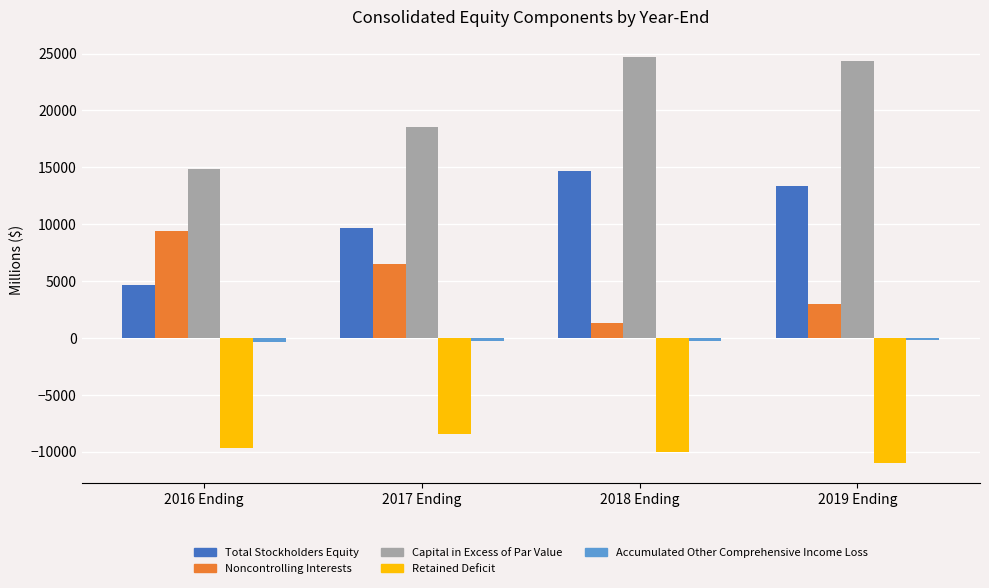

What is the maximum value shown in the chart?

24693